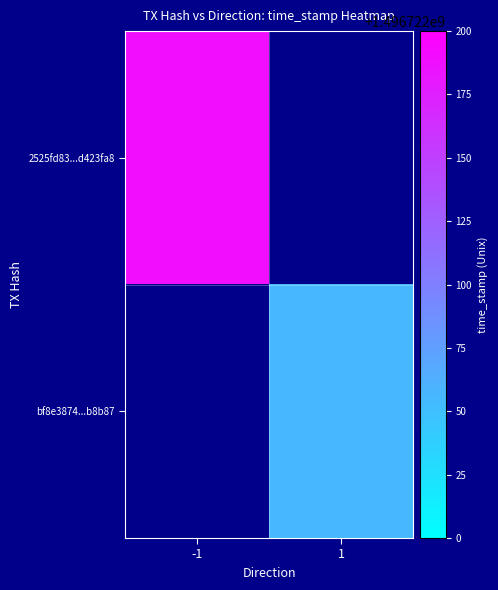

Reading right to left, extract all data points from this chart.

2525fd83399336f3534f123d4e949373d423fa8: time_stamp=1496722189	direction=-1
bf8e387437c4c8294b8f6eb1255e54fbbfb8b87: time_stamp=1496722056	direction=1